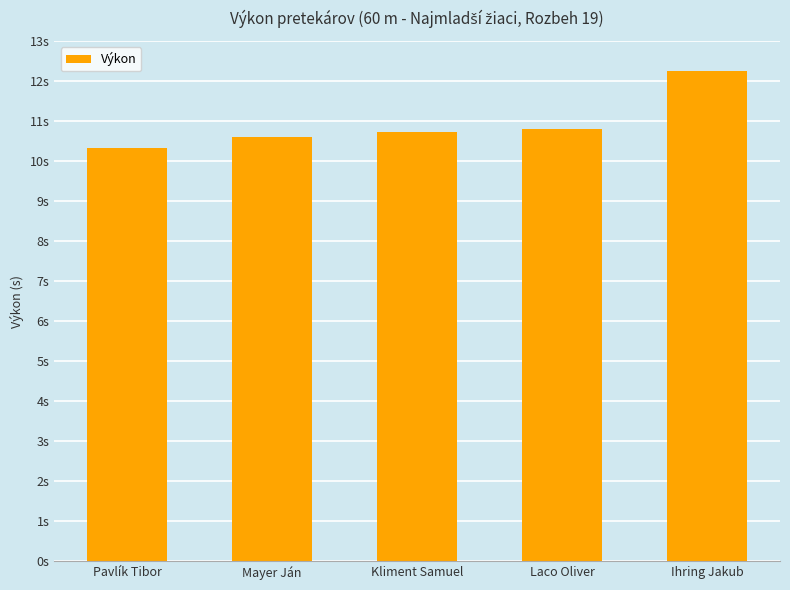

Rank the categories by value from highest to lowest.

Ihring Jakub, Laco Oliver, Kliment Samuel, Mayer Ján, Pavlík Tibor